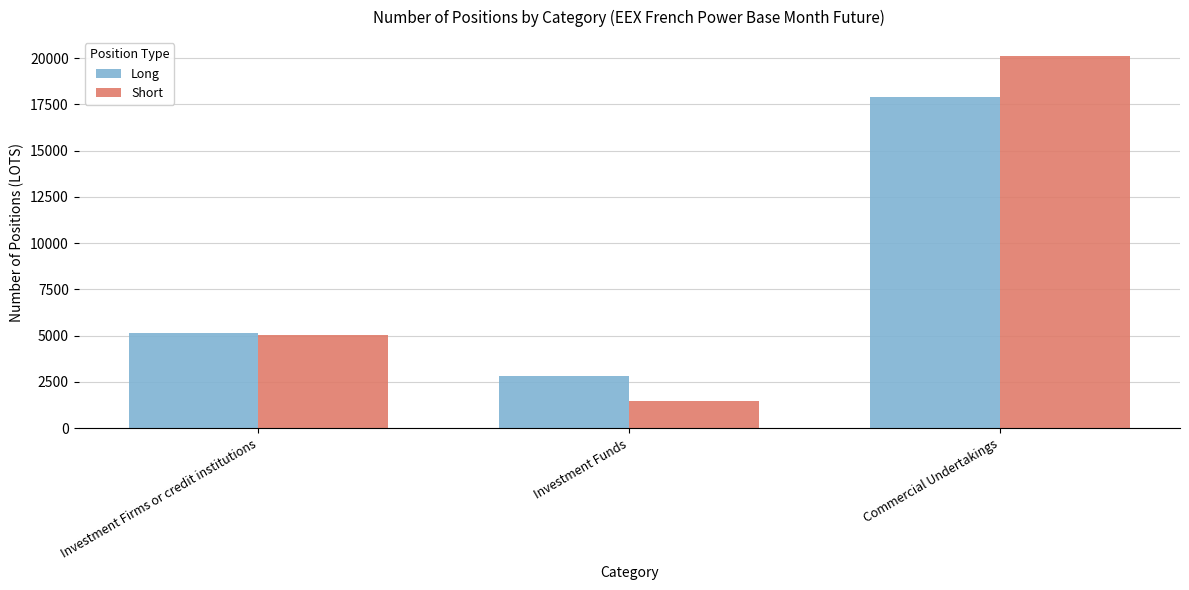

The Short series shows 5013.0 at Investment Firms or credit institutions. True or false?

True